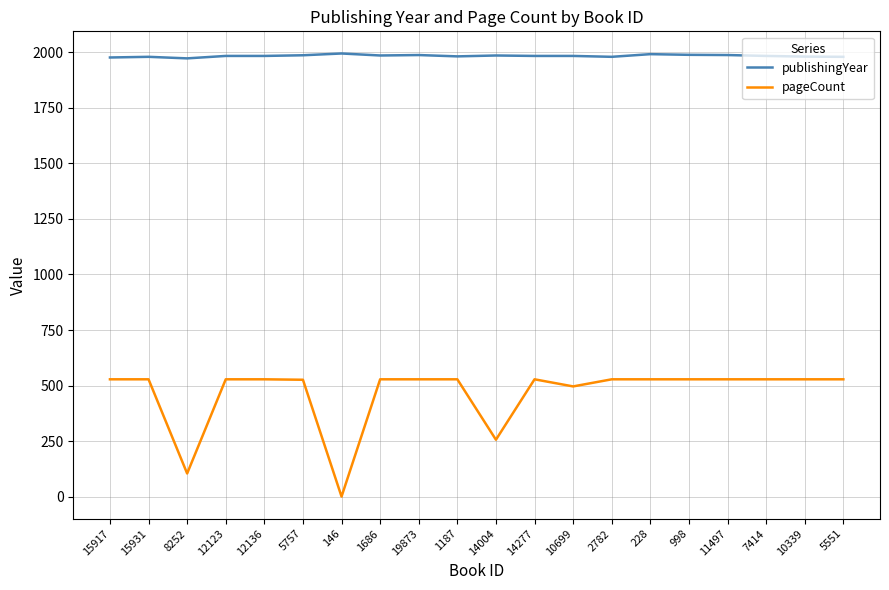

What is the spread (max minus min) of values at 15917?

1449